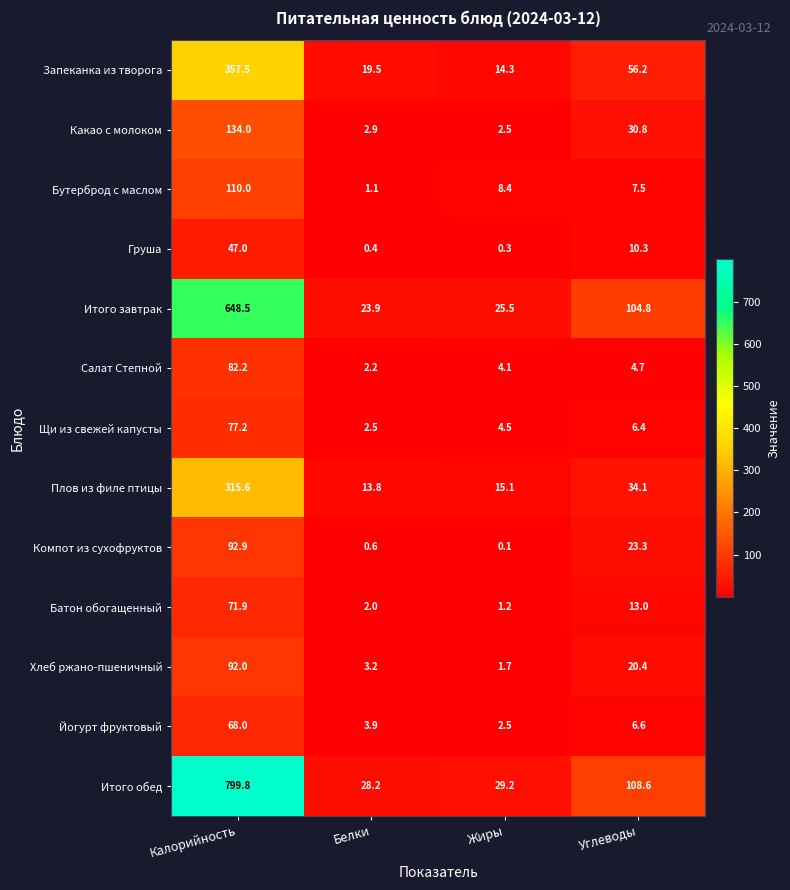

How many series are shown in this chart?

13